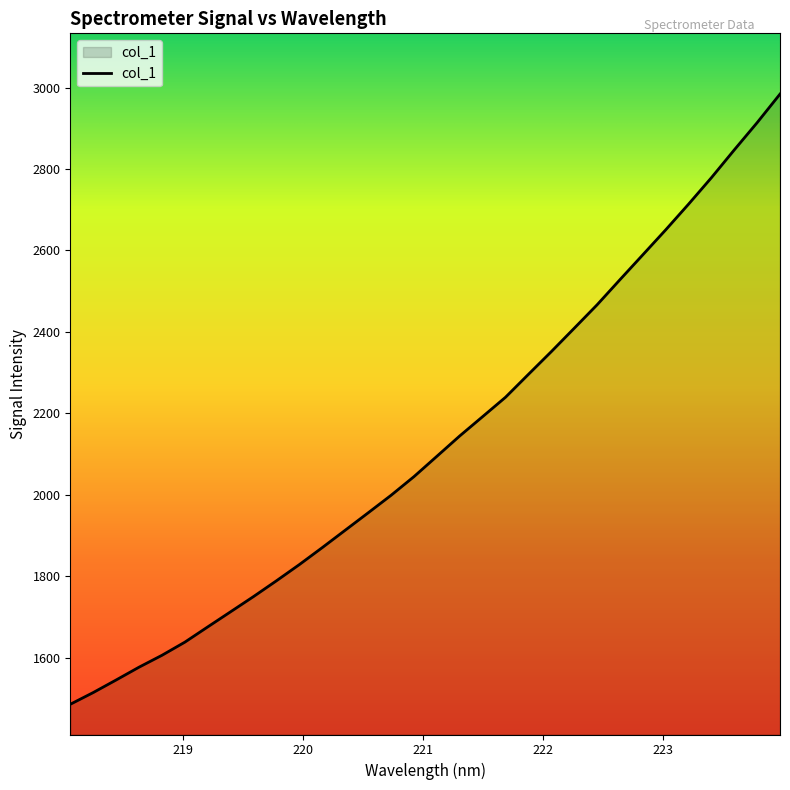

What is the greatest value displayed?

2984.2